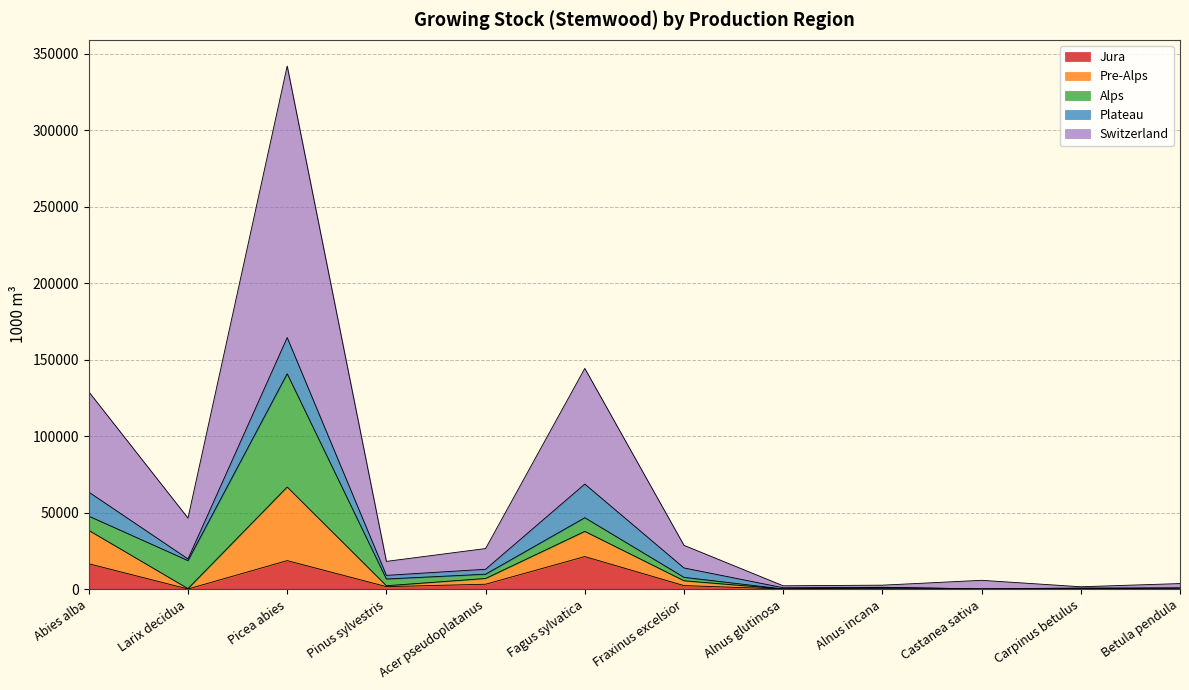

What is the maximum value for Jura?

21344